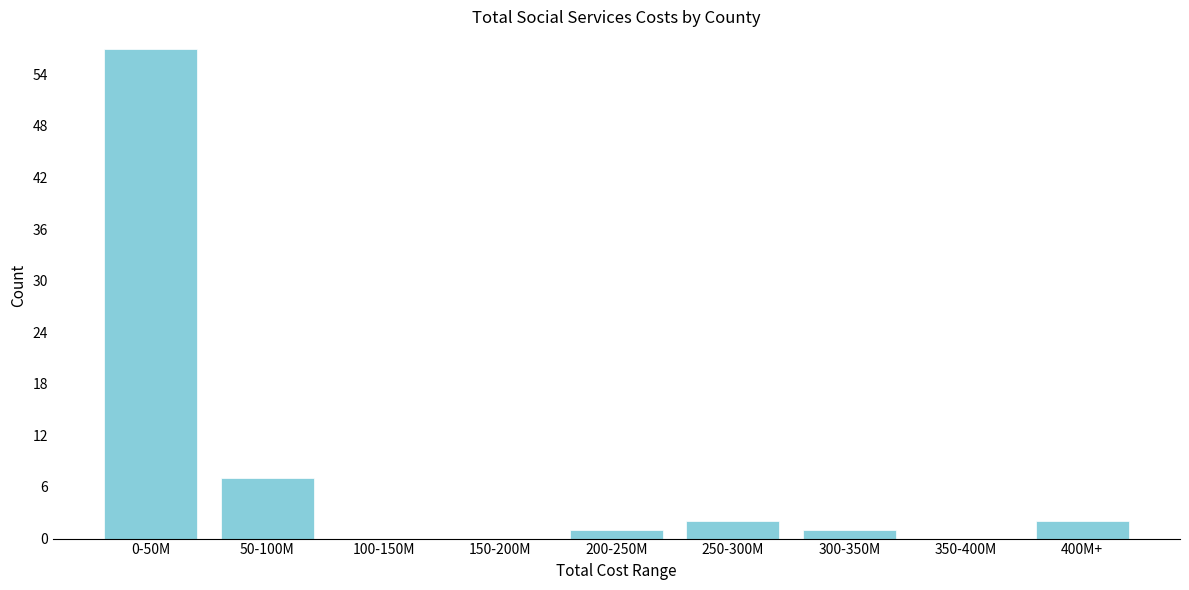

Reading left to right, extract all data points from this chart.

0-50M=57	50-100M=7	100-150M=0	150-200M=0	200-250M=1	250-300M=2	300-350M=1	350-400M=0	400M+=2